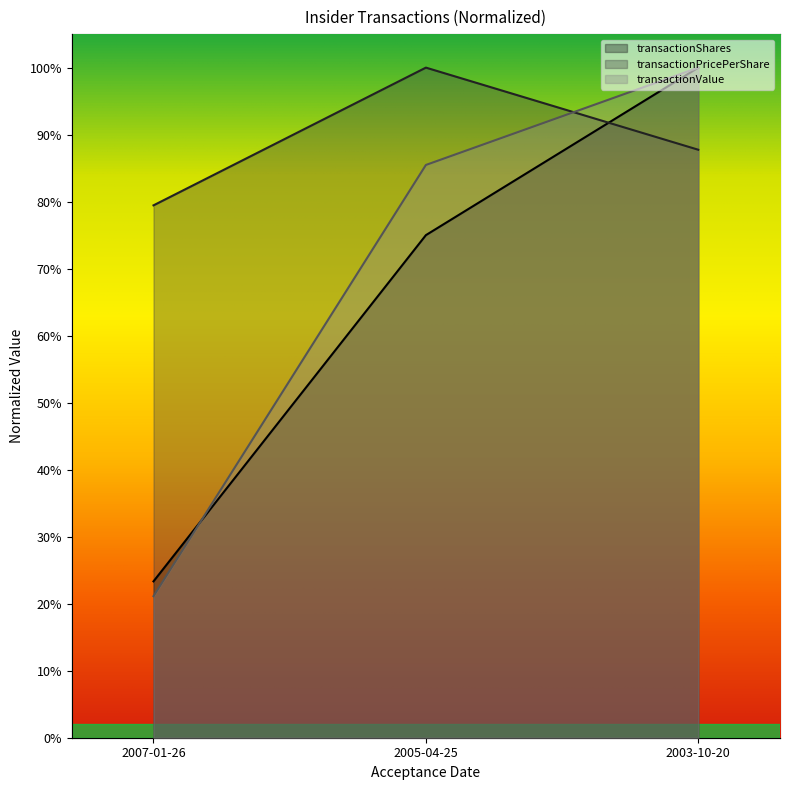

What position from the right is 2007-01-26?

3